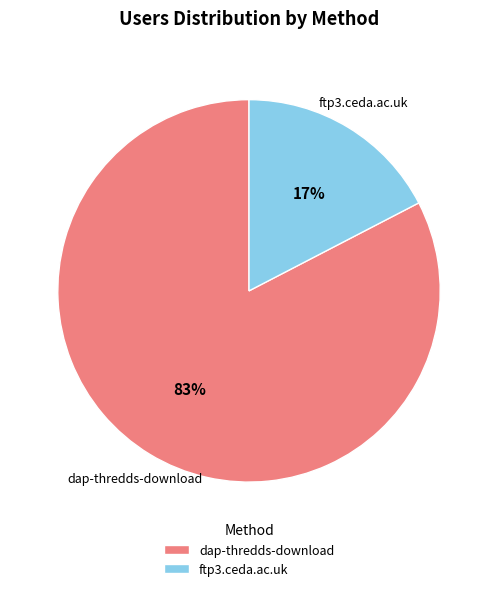

To the nearest percent, what is the average slice percentage?

50%